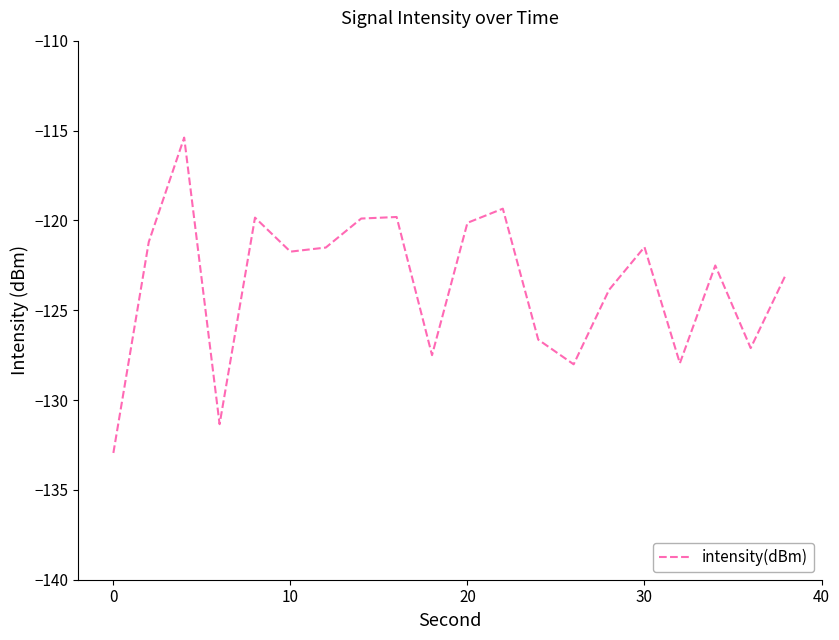

What is the smallest value displayed?

-132.9